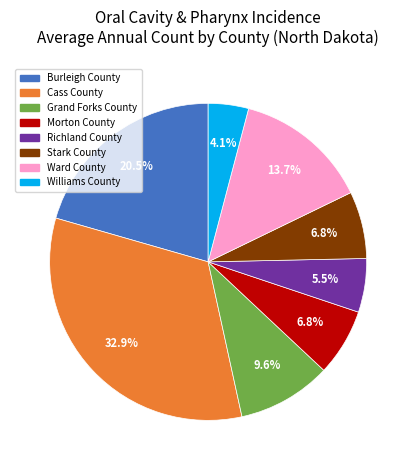

Between Williams County and Burleigh County, which is larger?

Burleigh County